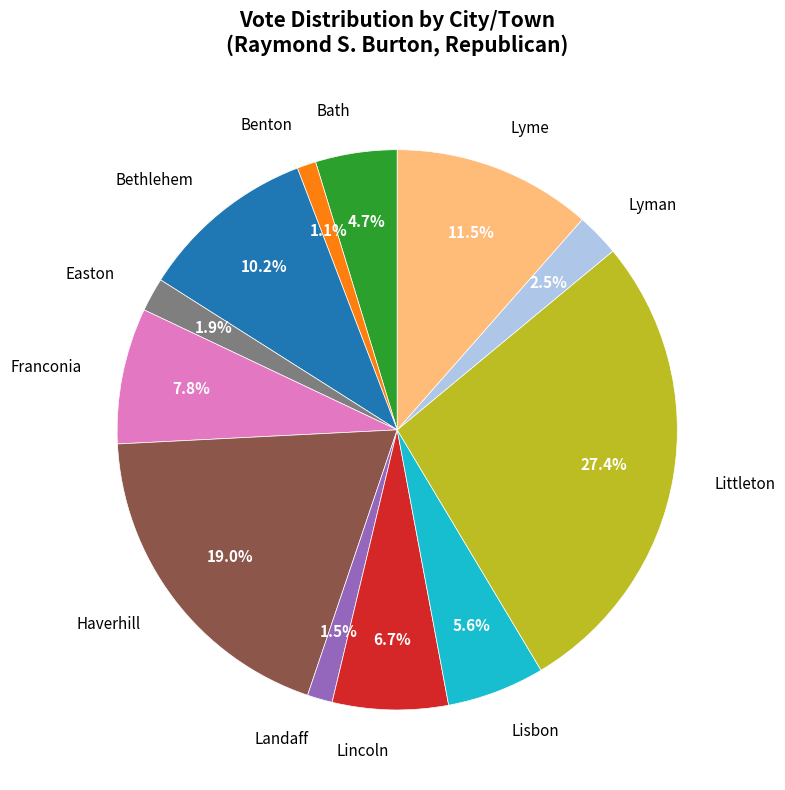

What percentage is NOT represented by Lincoln?

93.3%